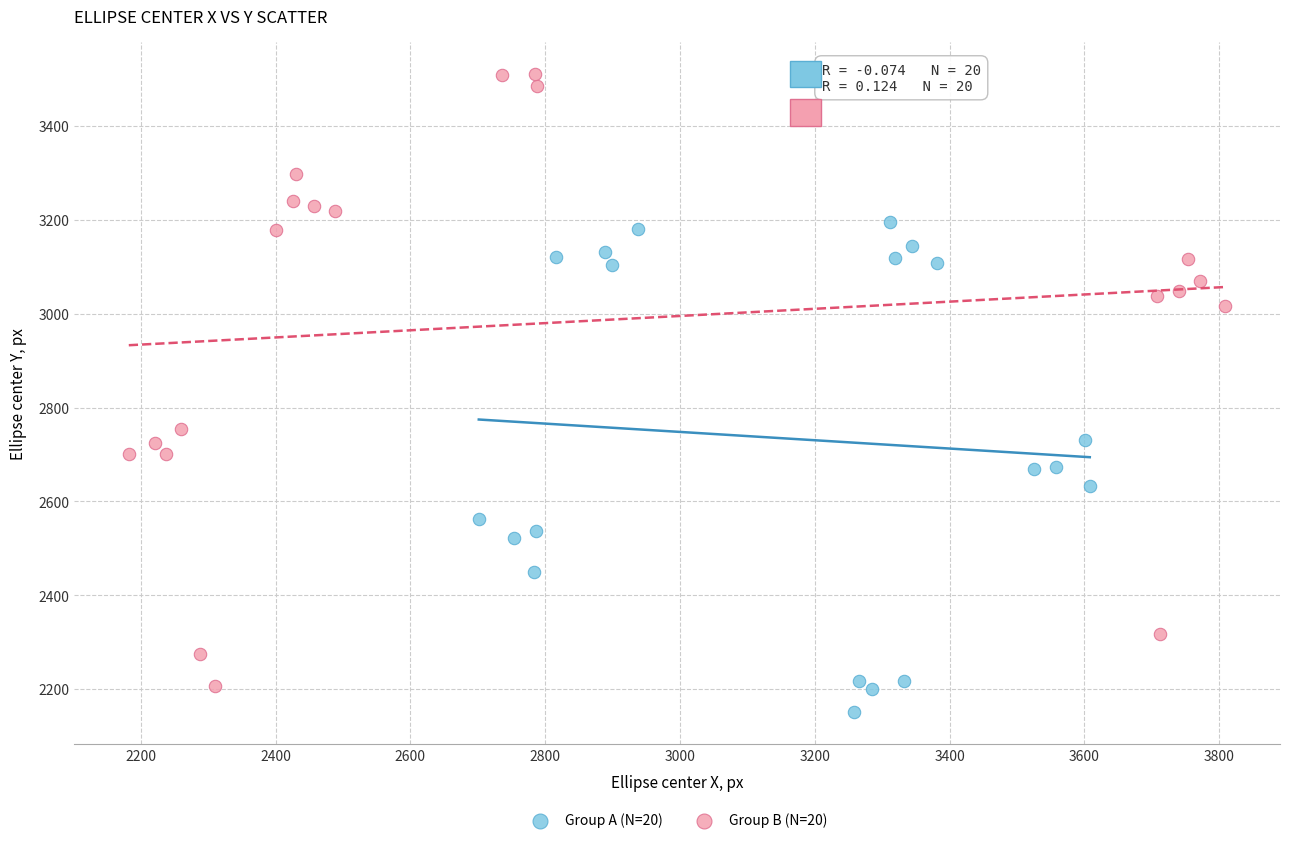

Which series contains the highest Y value?

Group B (N=20)